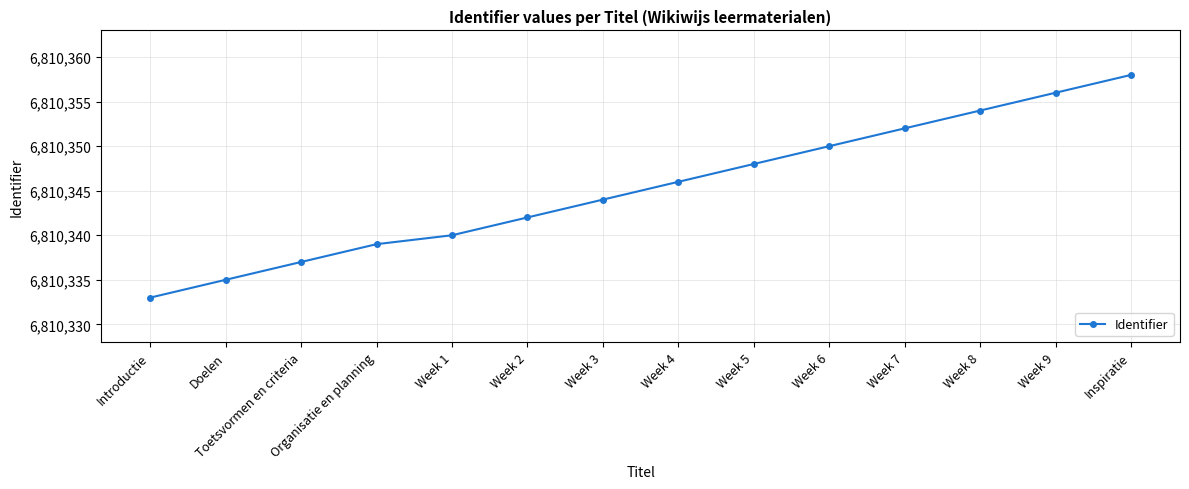

What value does the data have at Week 6, to the nearest 10?

6810350